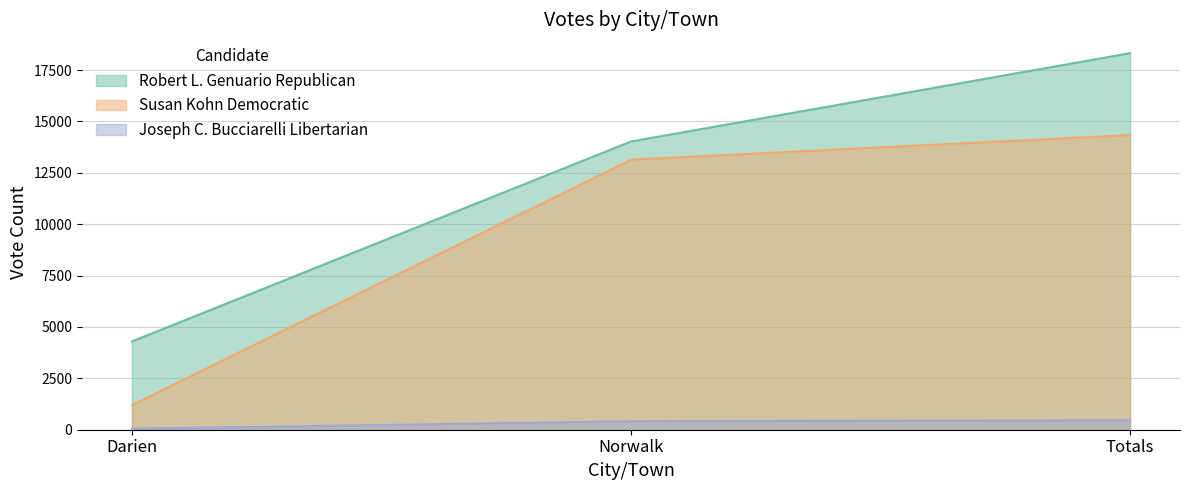

List the series in order of their overall mean, lowest first.

Joseph C. Bucciarelli Libertarian, Susan Kohn Democratic, Robert L. Genuario Republican